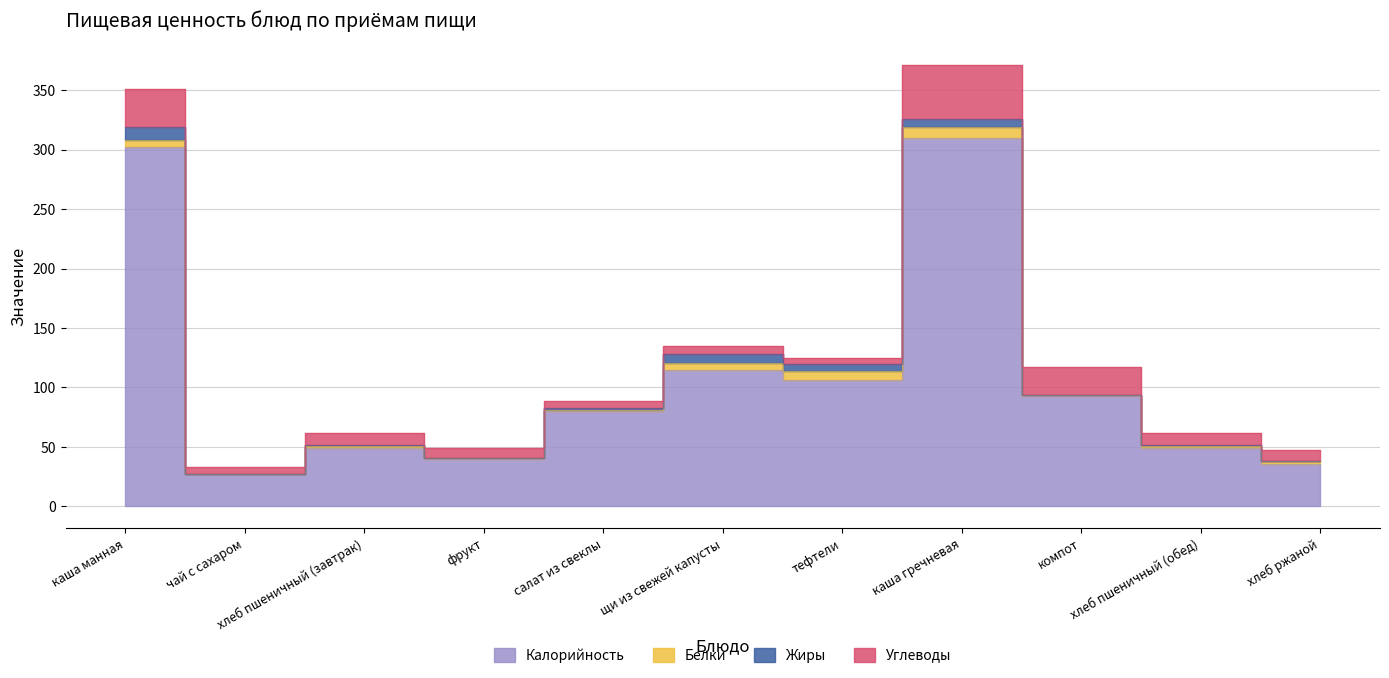

What value does the Белки series have at хлеб пшеничный (обед)?

2